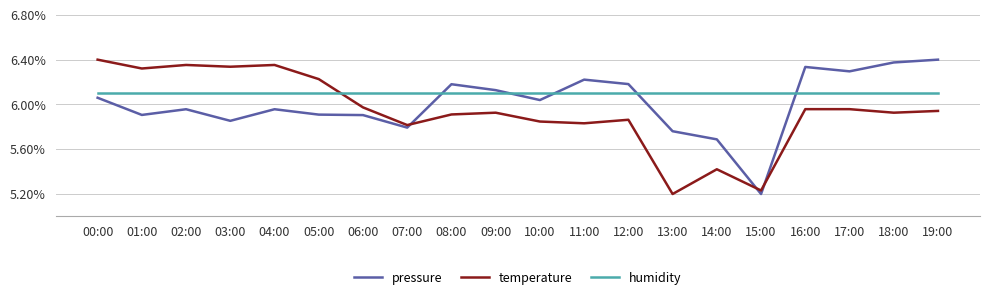

Is this an area chart (filled region under the line)?

No